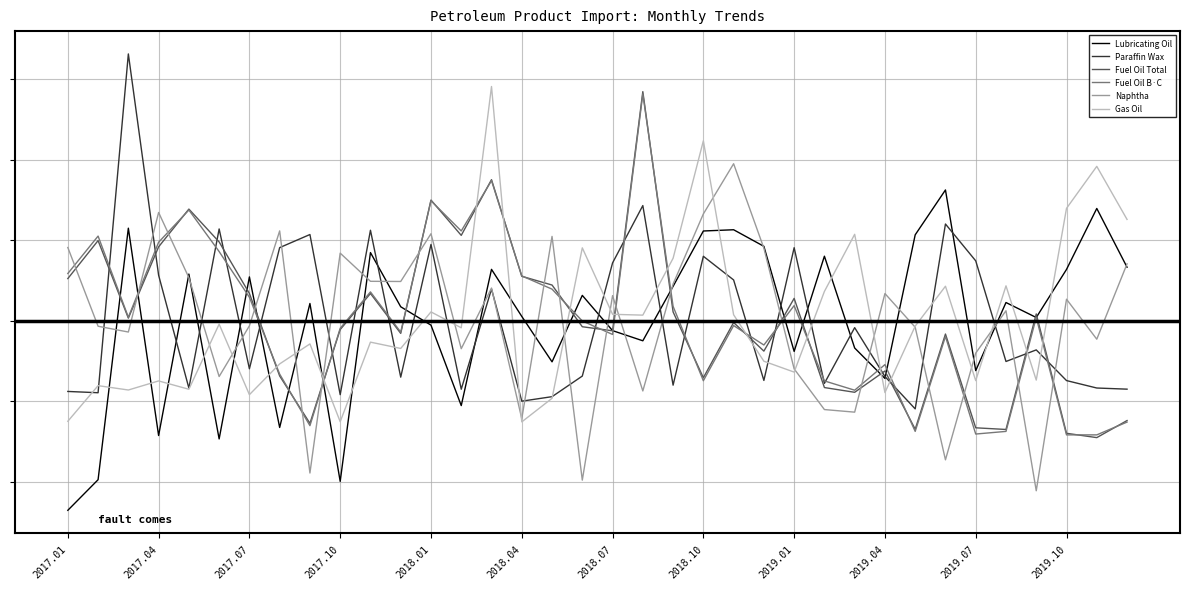

What is the value of the Fuel Oil Total point at the 34th from the left?

-1.4